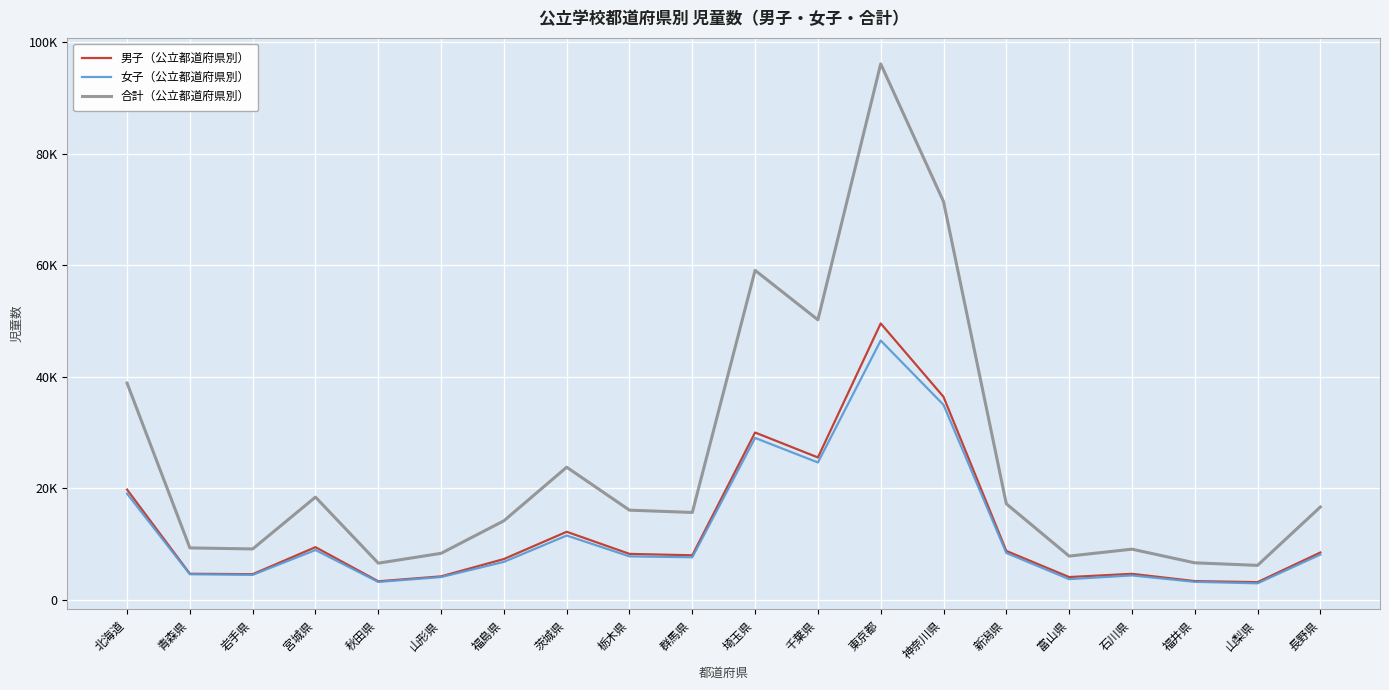

Between 北海道 and 青森県, which is larger?

北海道